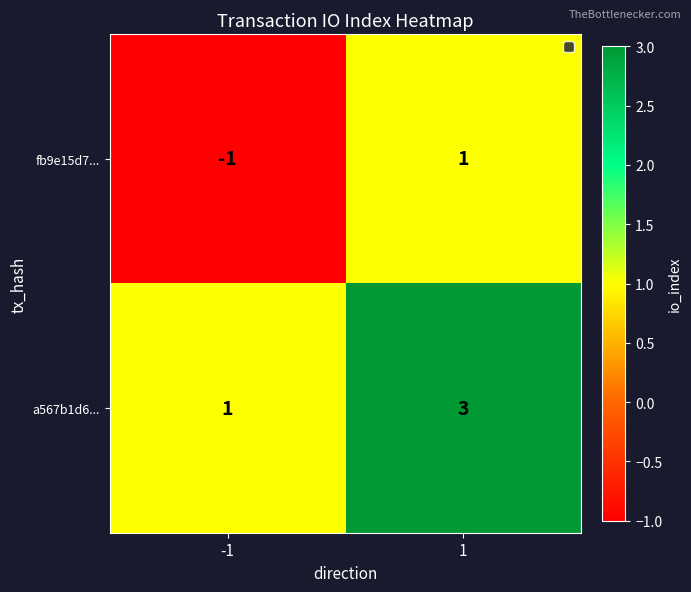

Rank the series at 1 from lowest to highest value.

fb9e15d7..., a567b1d6...